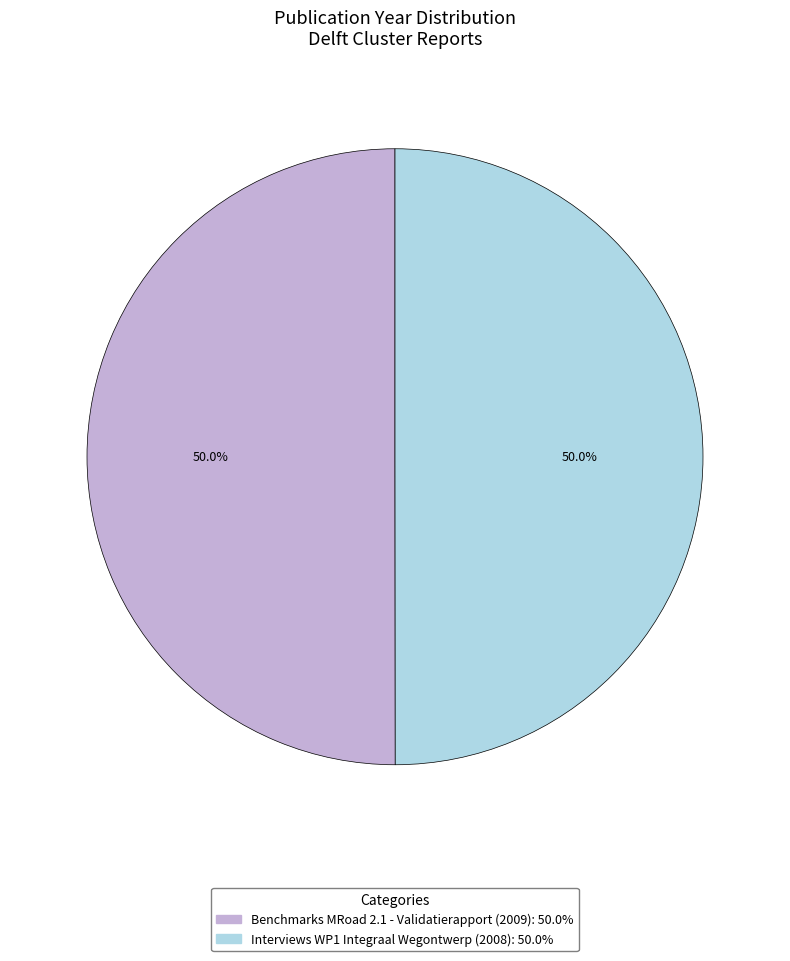

What portion of the pie excludes Interviews WP1 Integraal Wegontwerp (2008)?

50.0%